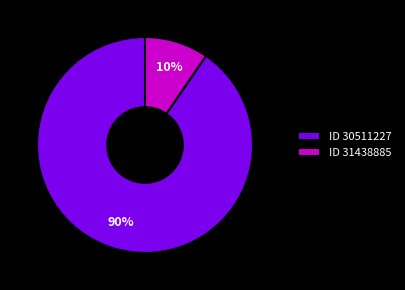

Is there a majority slice in this chart?

Yes